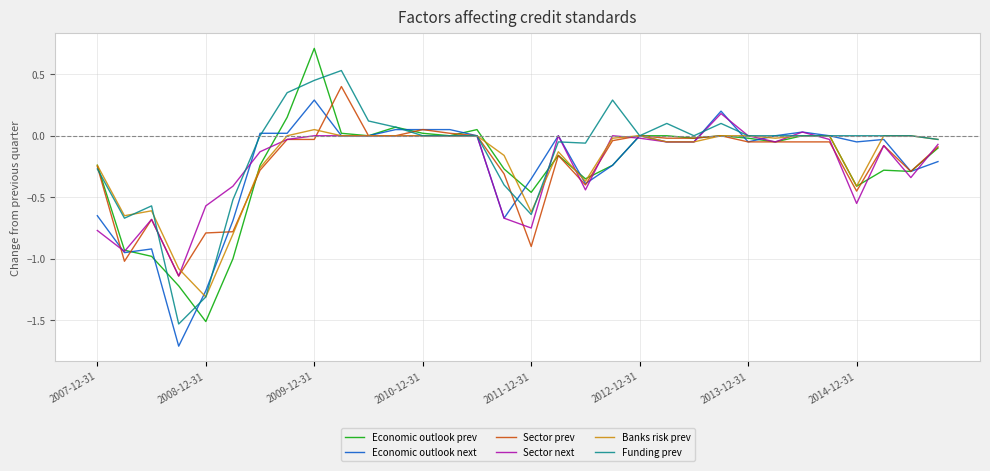

What is the minimum value shown in the chart?

-1.7